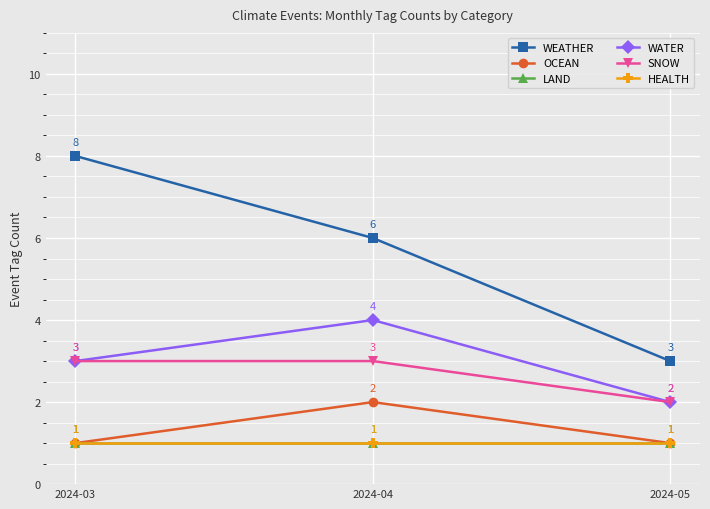

At how many categories does at least one series exceed 5?

2